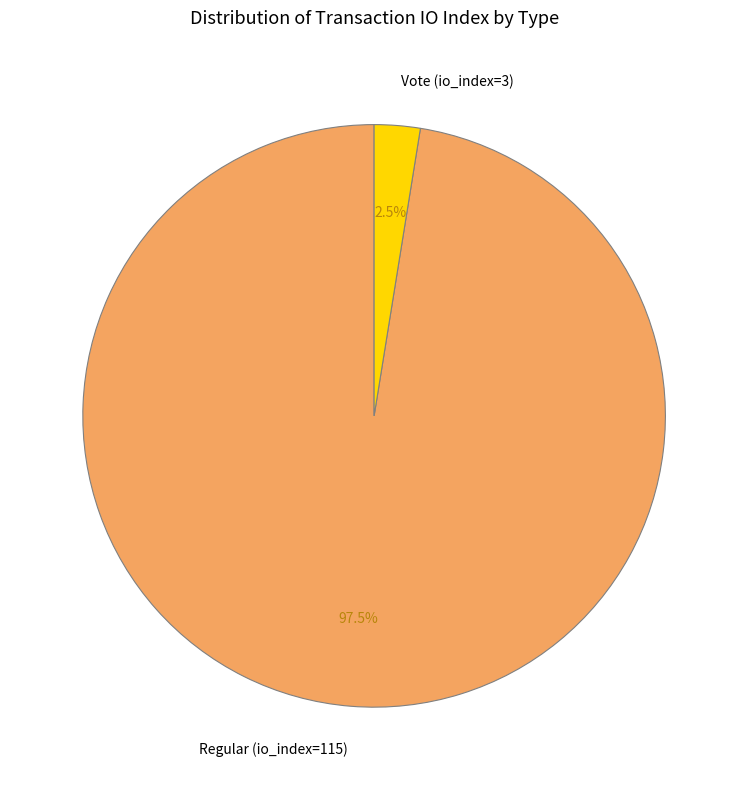

Combined, what portion of the pie is Vote (io_index=3) and Regular (io_index=115)?

100.0%